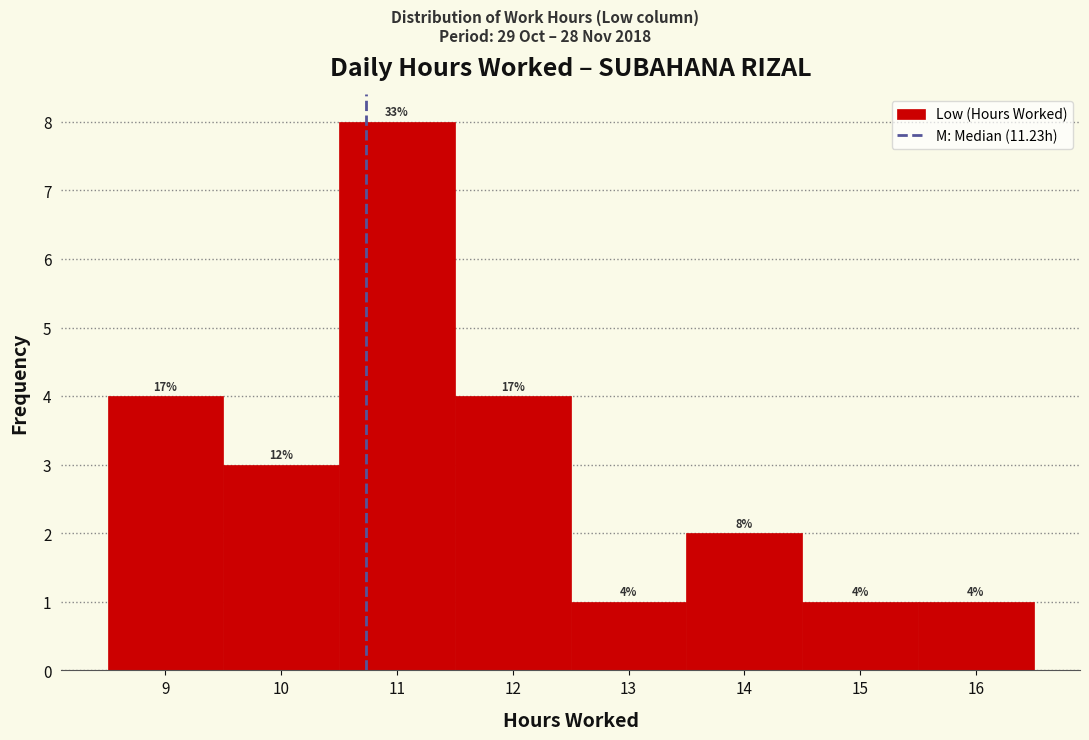

Reading left to right, transcribe all the data shown in this chart.

4	3	8	4	1	2	1	1